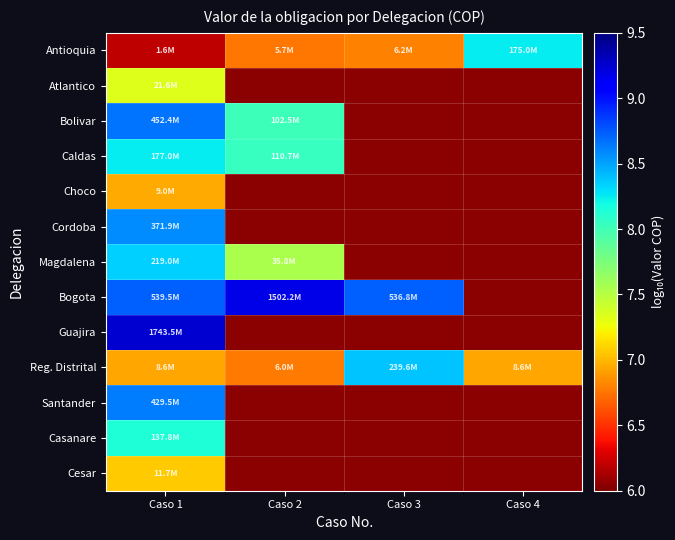

List the labels in order of Cesar value, largest first.

Caso 1, Caso 2, Caso 3, Caso 4